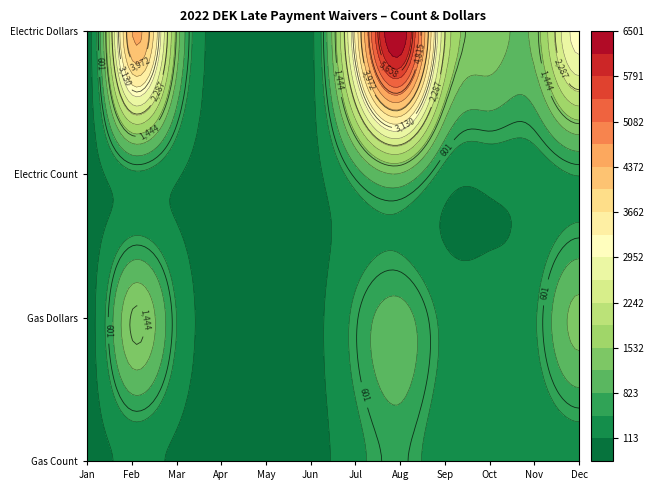

Rank the series at Apr from lowest to highest value.

Gas Count, Gas Dollars, Electric Count, Electric Dollars